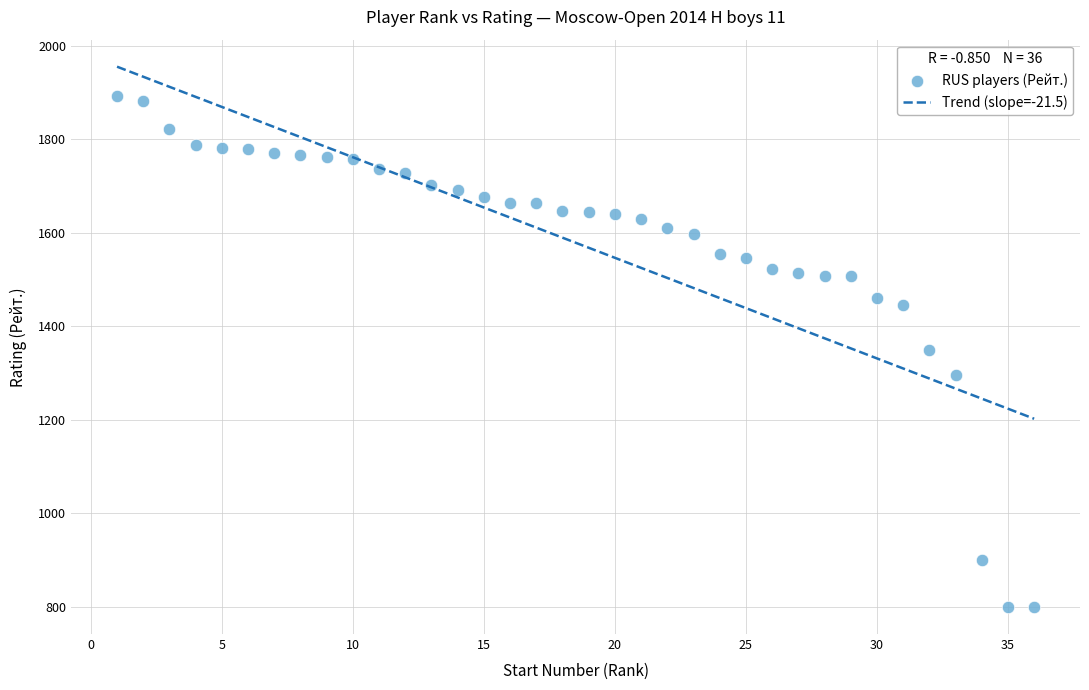

What is the range of X values (max minus min)?

35